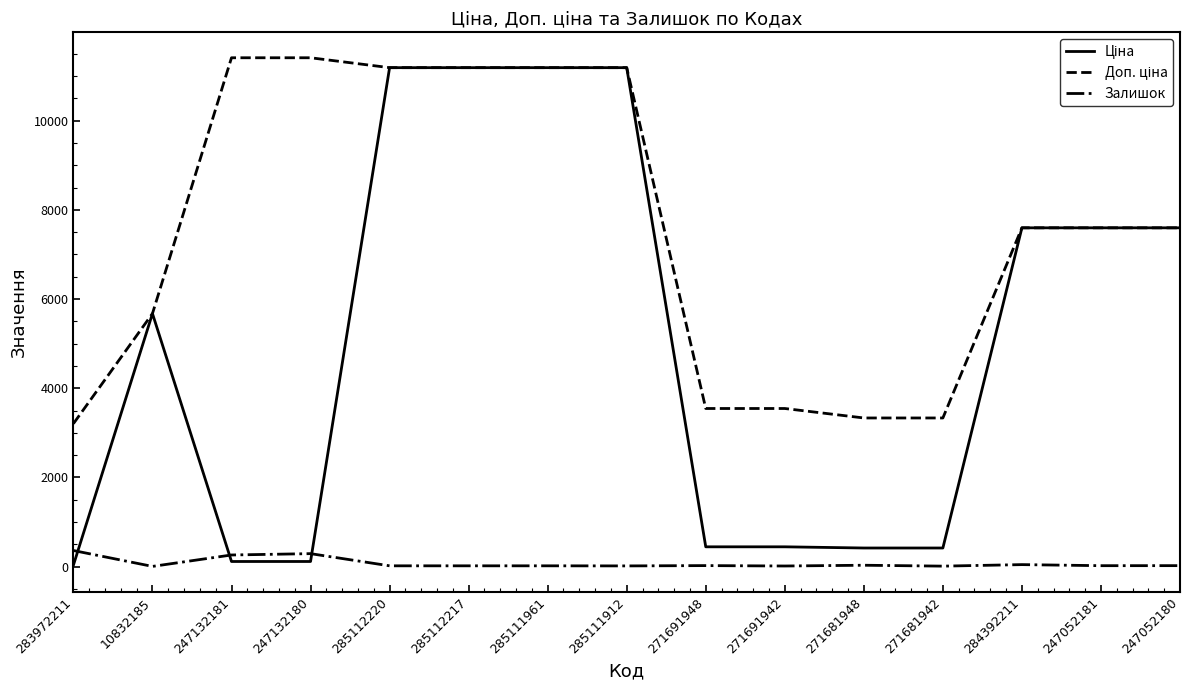

True or false: Залишок has a value of 10.0 at 271681942.

True